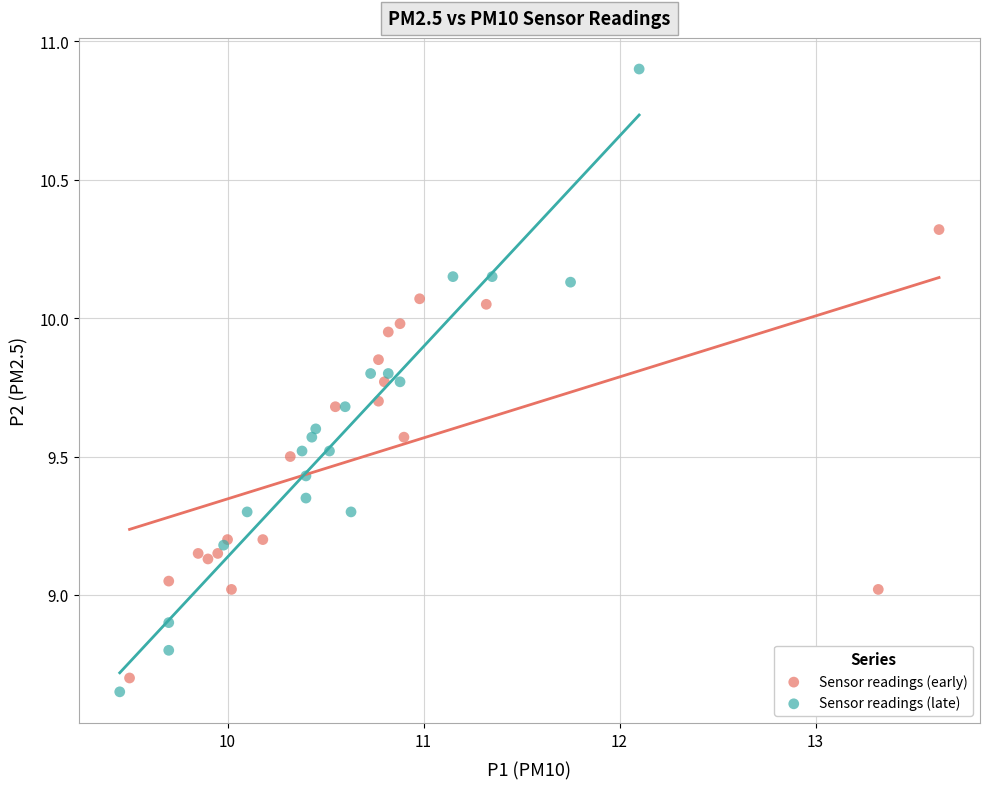

Which series has the widest spread of Y values?

Sensor readings (late)